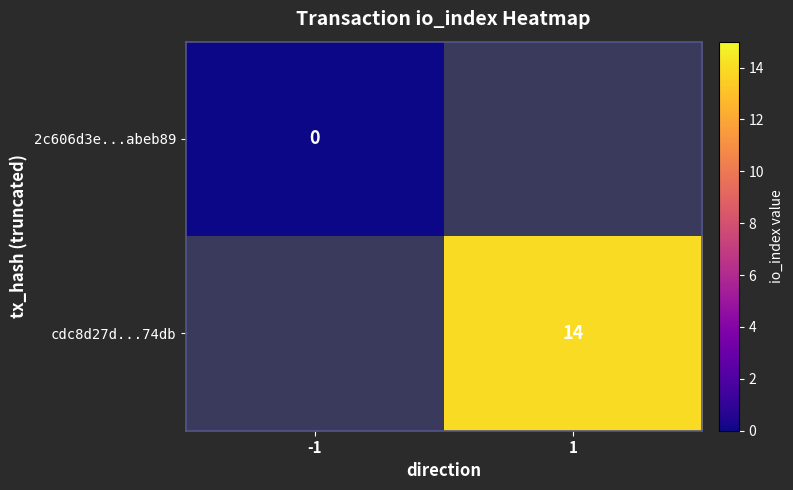

Is it true that cdc8d27d...74db equals 5 at 1?

False